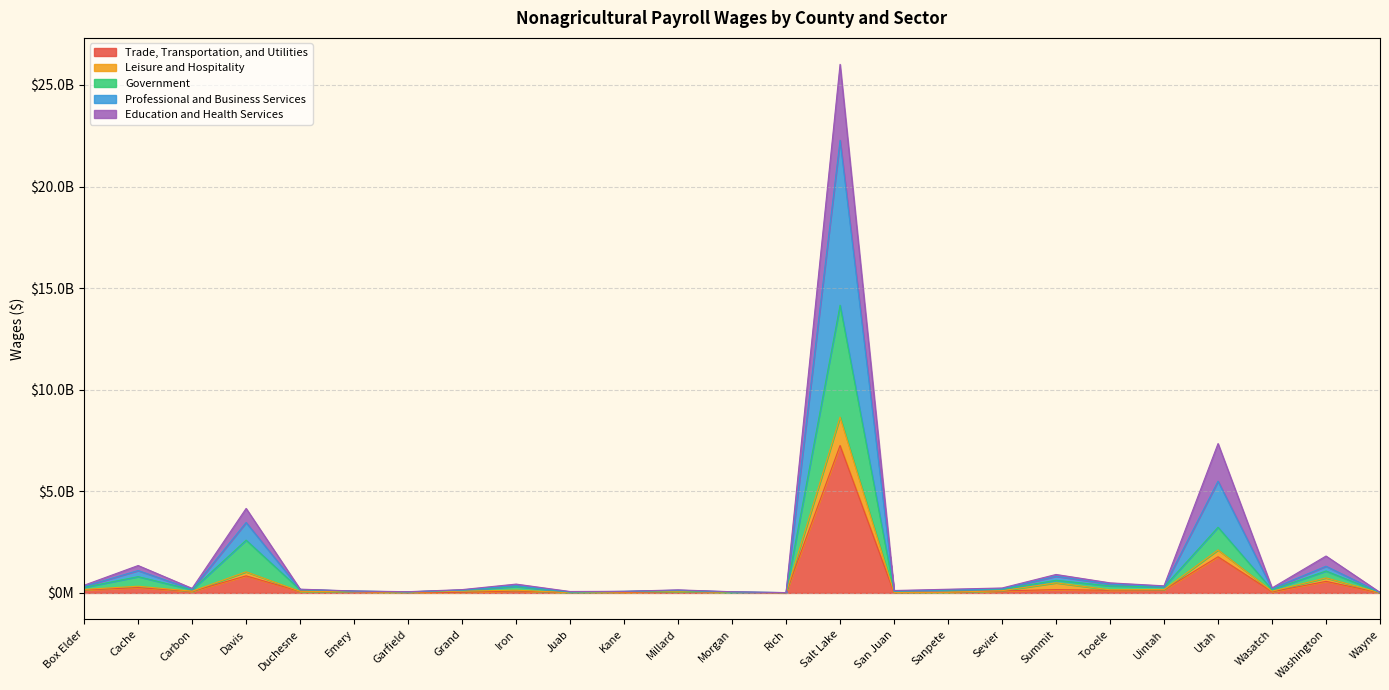

What is the spread (max minus min) of values at Davis?

3319328804